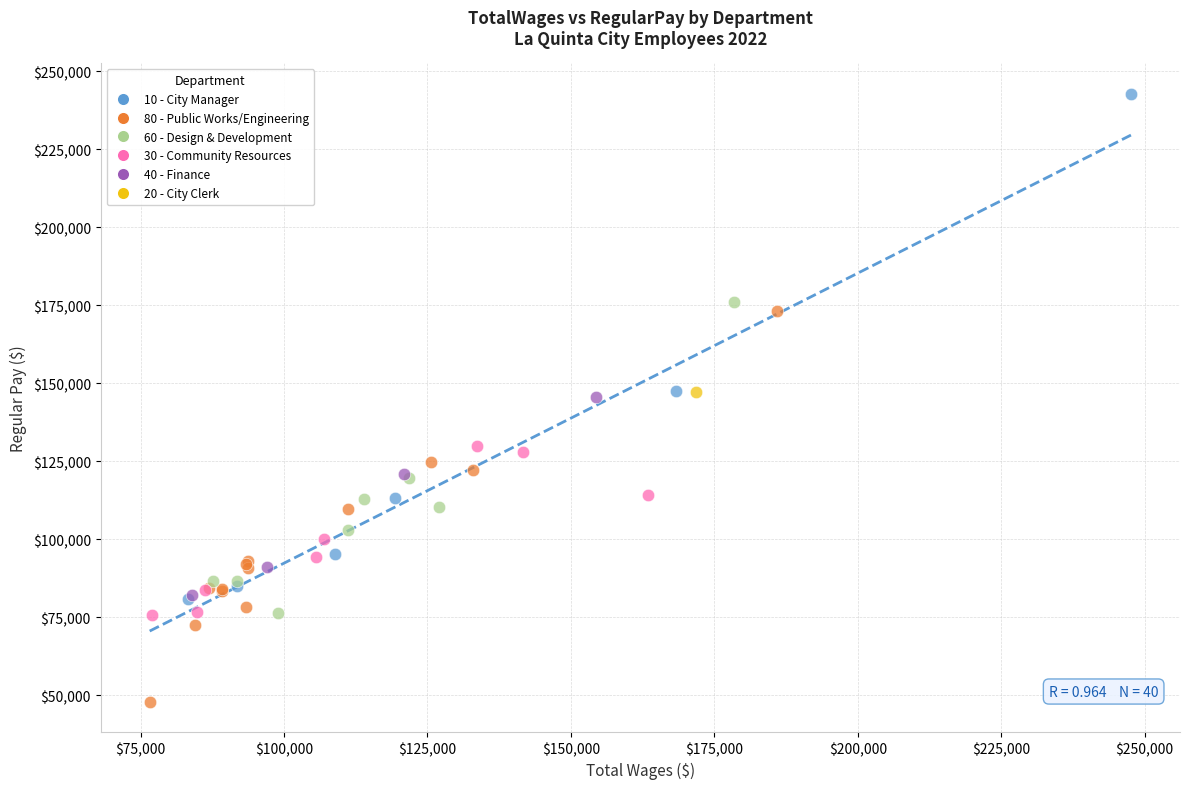

Which series contains the lowest Y value?

80 - Public Works/Engineering